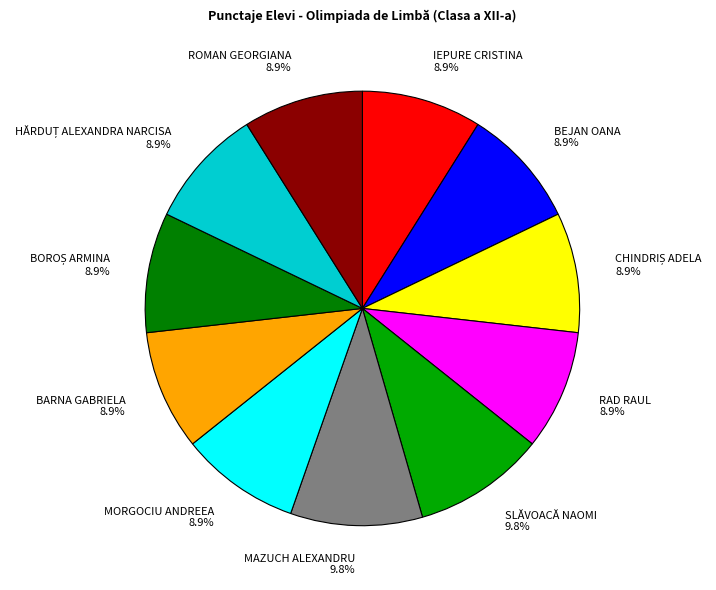

Is there a majority slice in this chart?

No